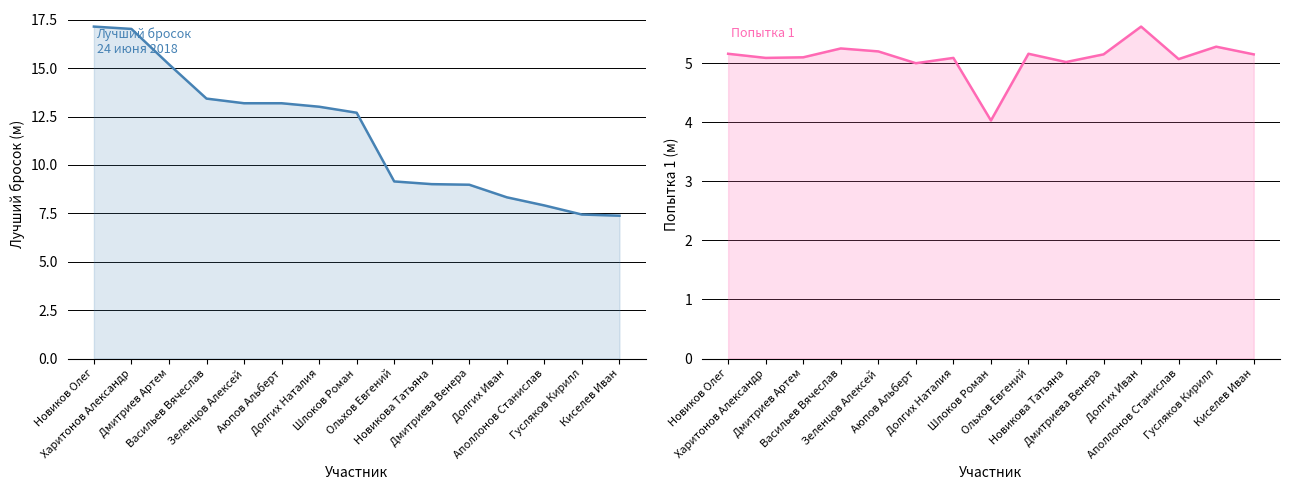

Between Дмитриева Венера and Аполлонов Станислав, which is larger?

Дмитриева Венера